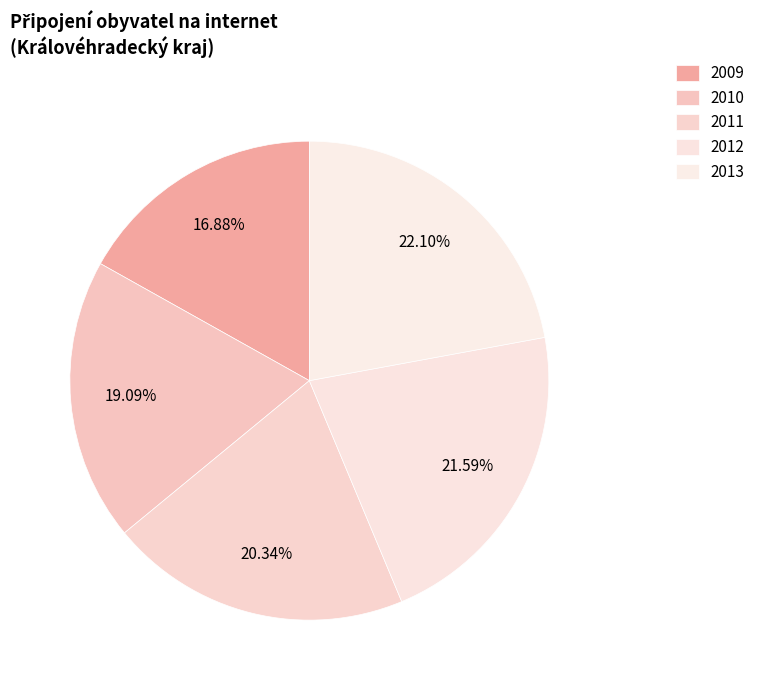

Between 2010 and 2011, which is larger?

2011